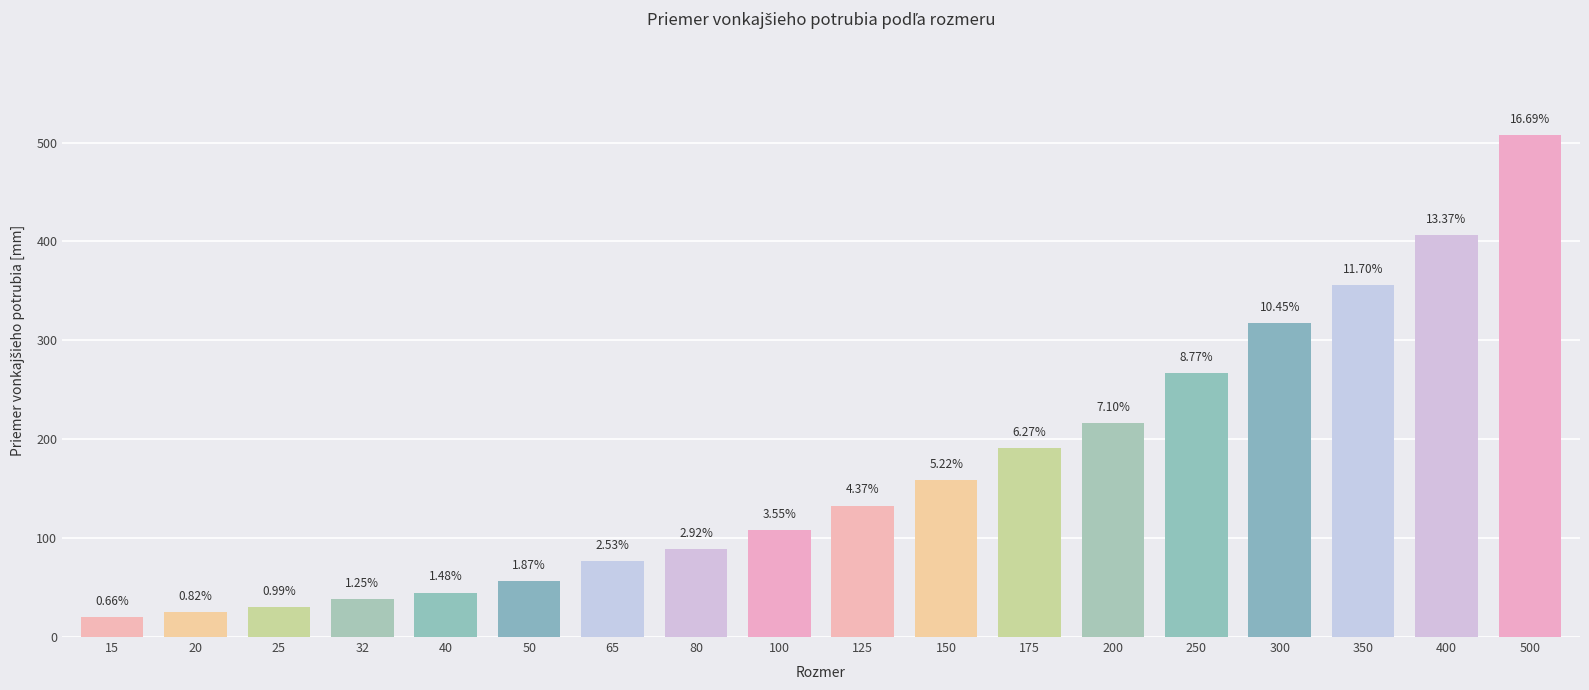

Is it true that the value at 50 is 95?

False